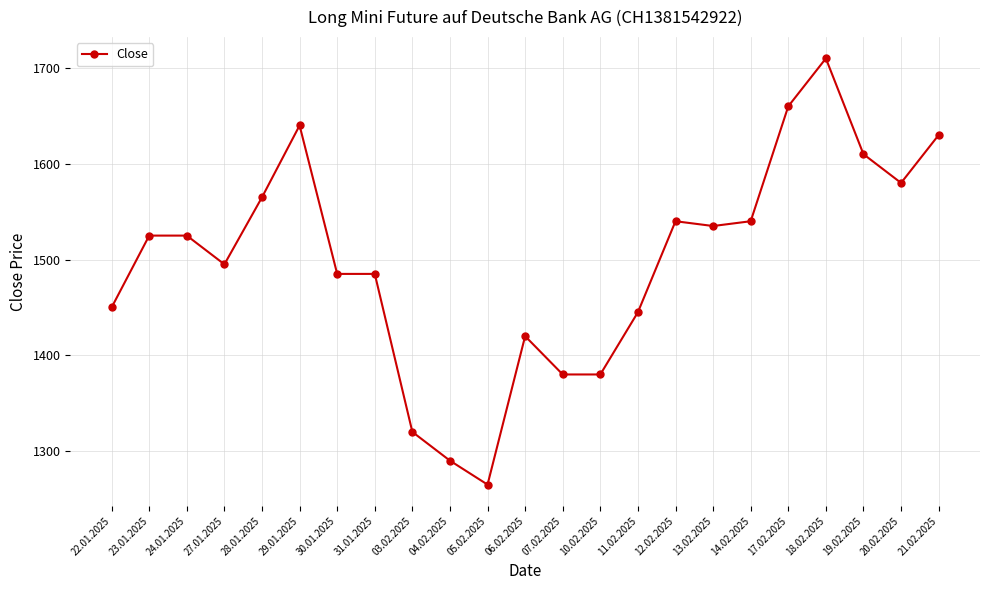

What is the sum of the values at 04.02.2025 and 12.02.2025?

2830